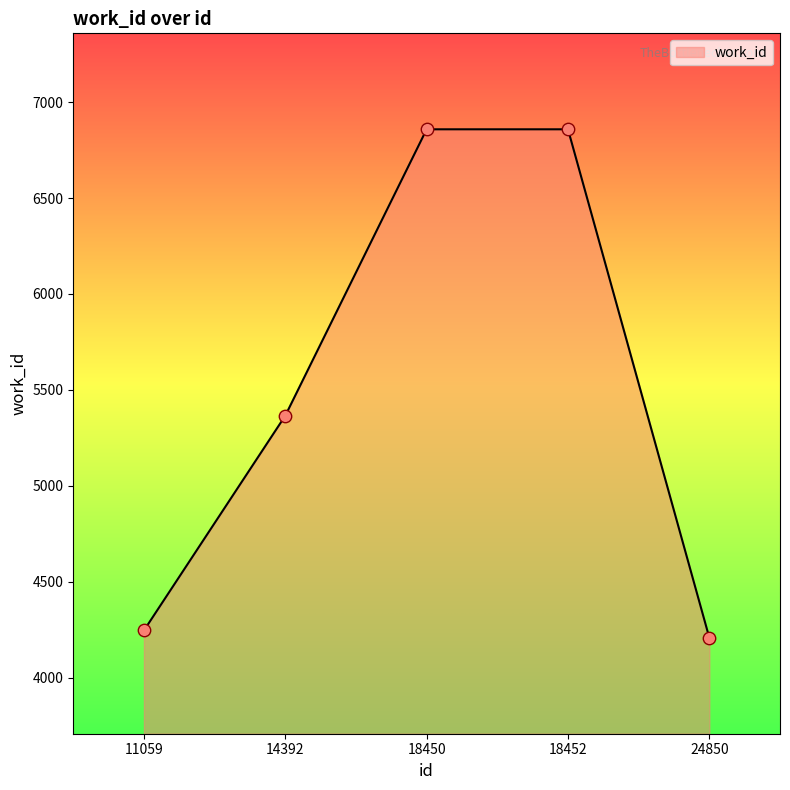

Between 24850 and 14392, which is larger?

14392